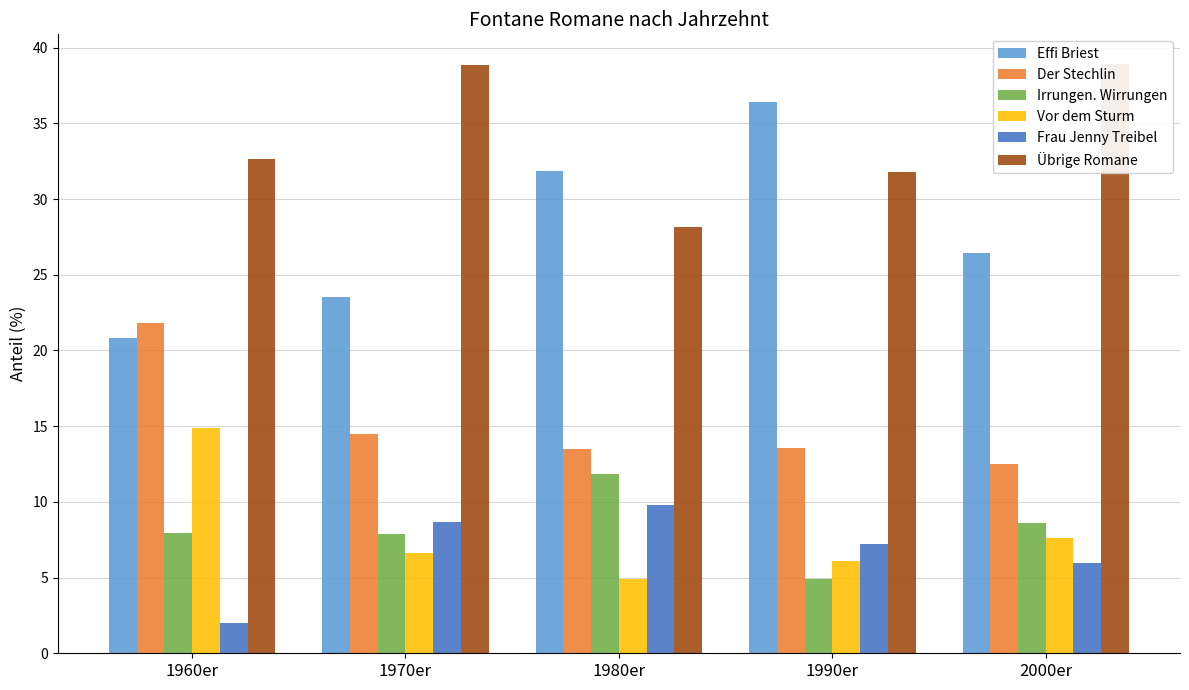

What is the label of the 3rd bar from the right?

1980er